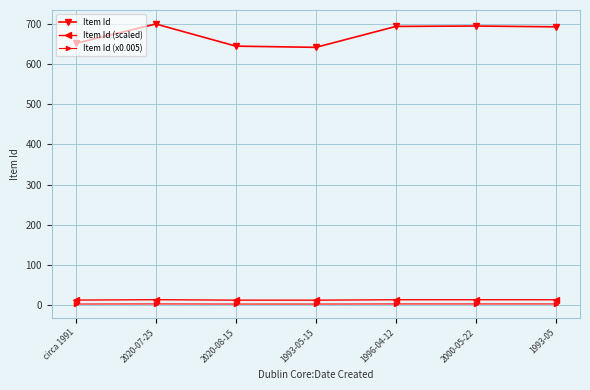

Read the Item Id (x0.005) value at circa 1991.

3.3